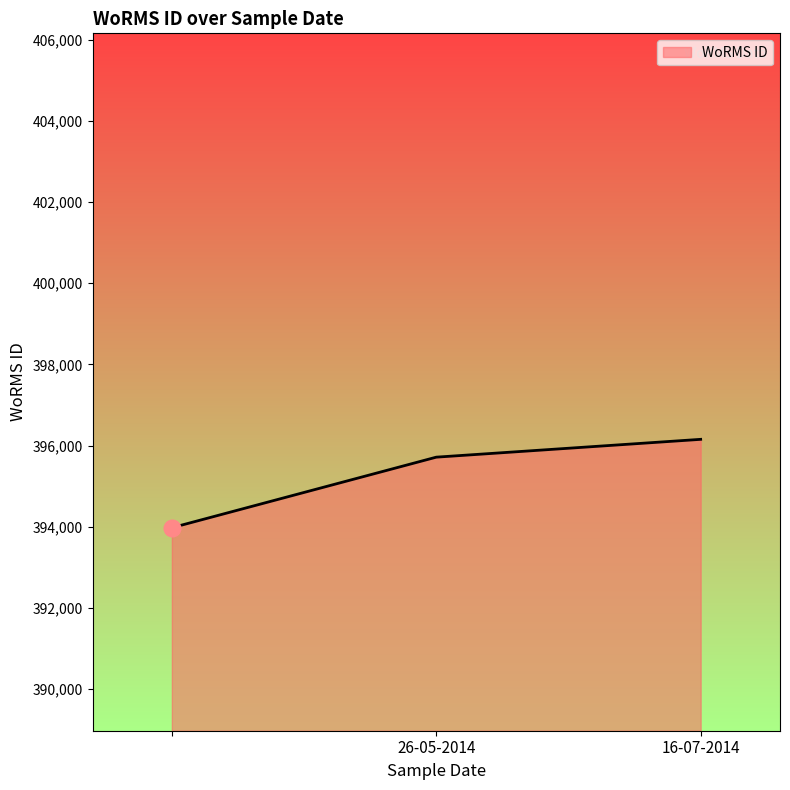

What is the minimum value shown in the chart?

393978